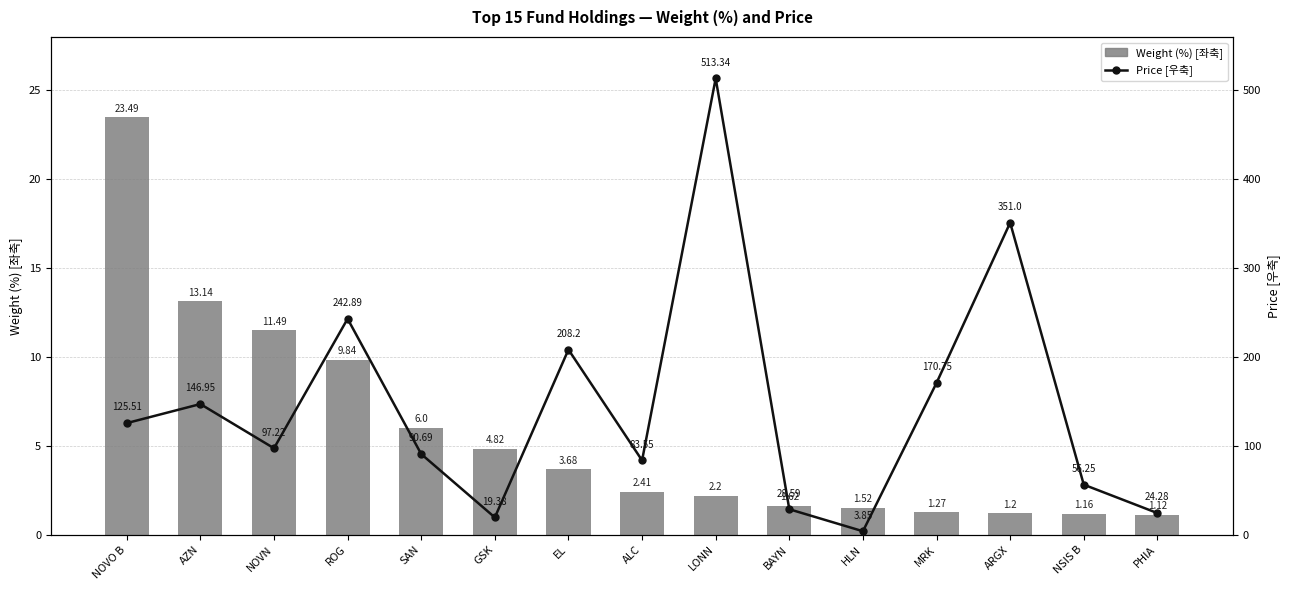

What value does the Weight (%) [좌축] series have at HLN?

1.5